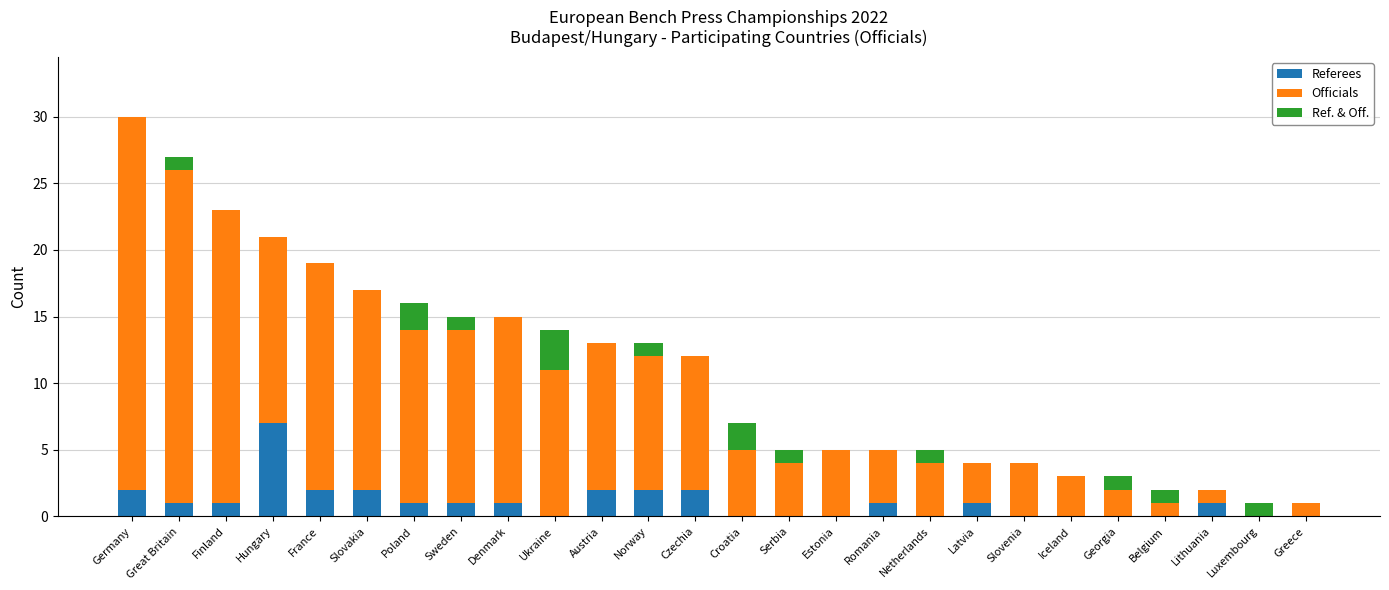

What is the sum of all Referees values?

27